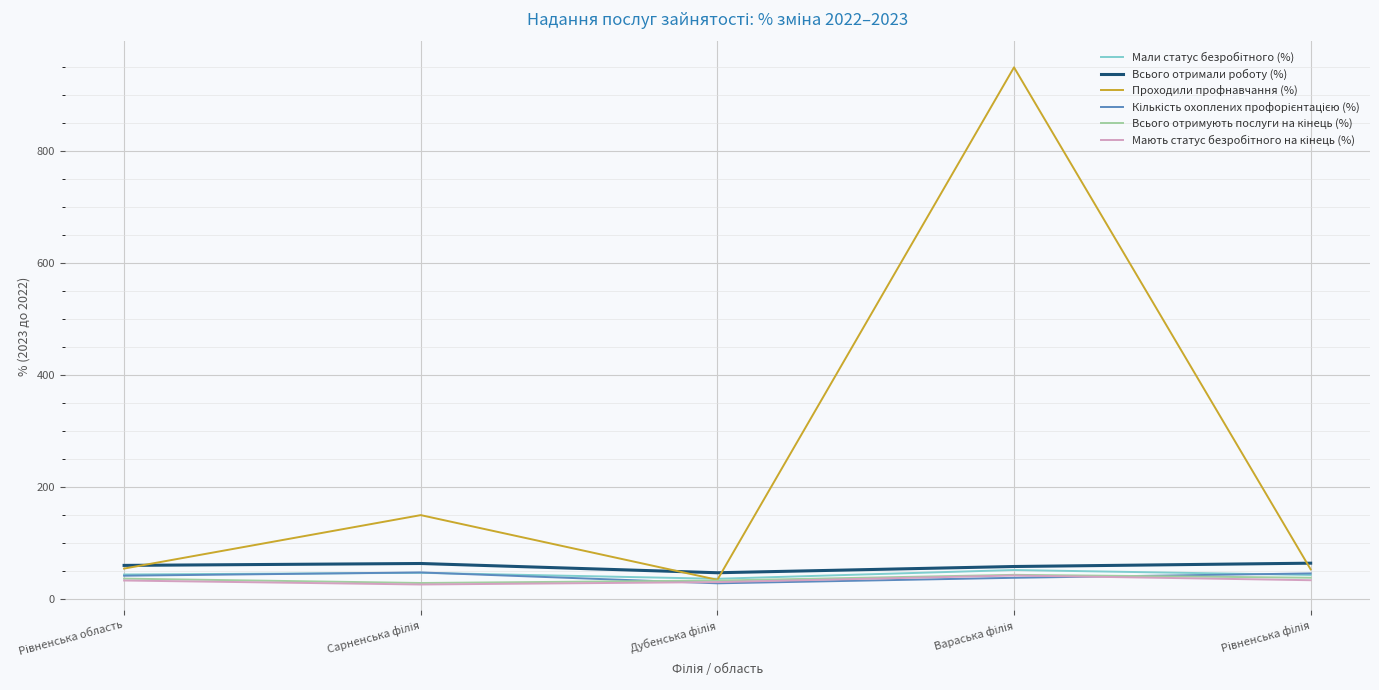

What is the maximum value shown in the chart?

950.0